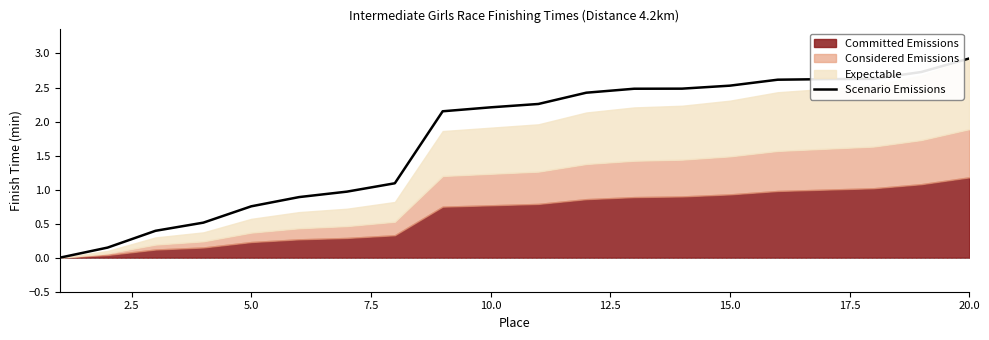

The chart shows a value of 1.7 at 17.5. True or false?

False